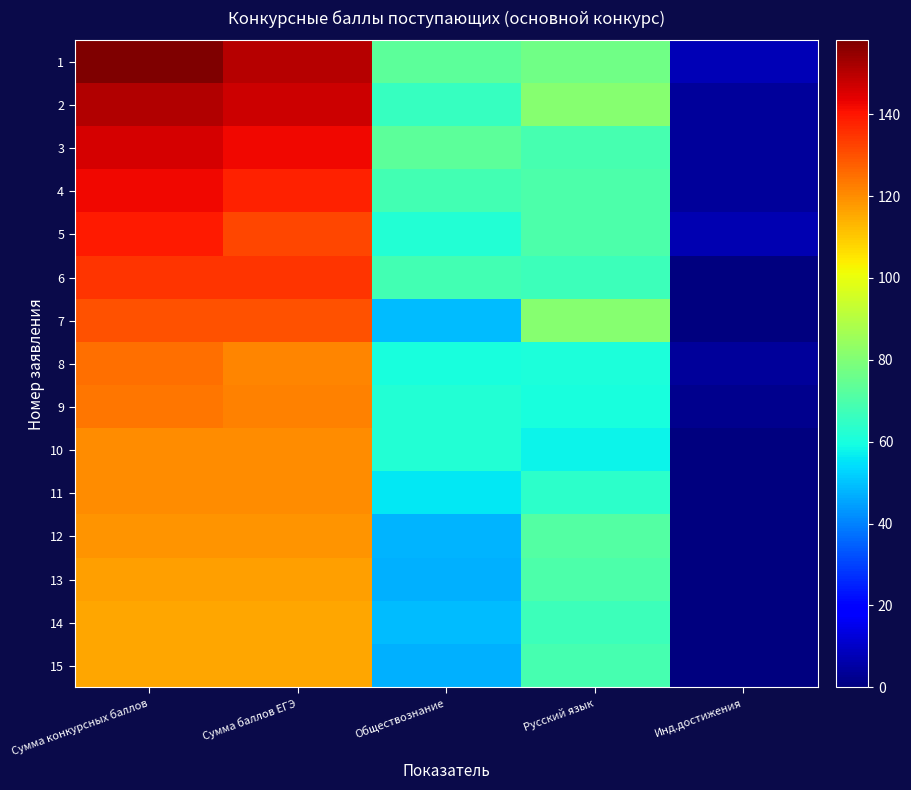

Between Обществознание and Русский язык, which series saw the biggest shift?

7